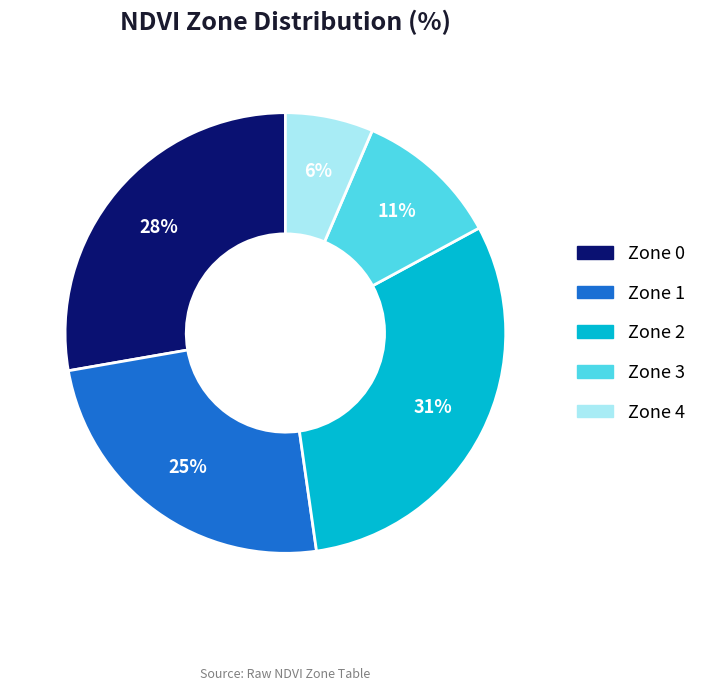

Between Zone 2 and Zone 1, which is larger?

Zone 2